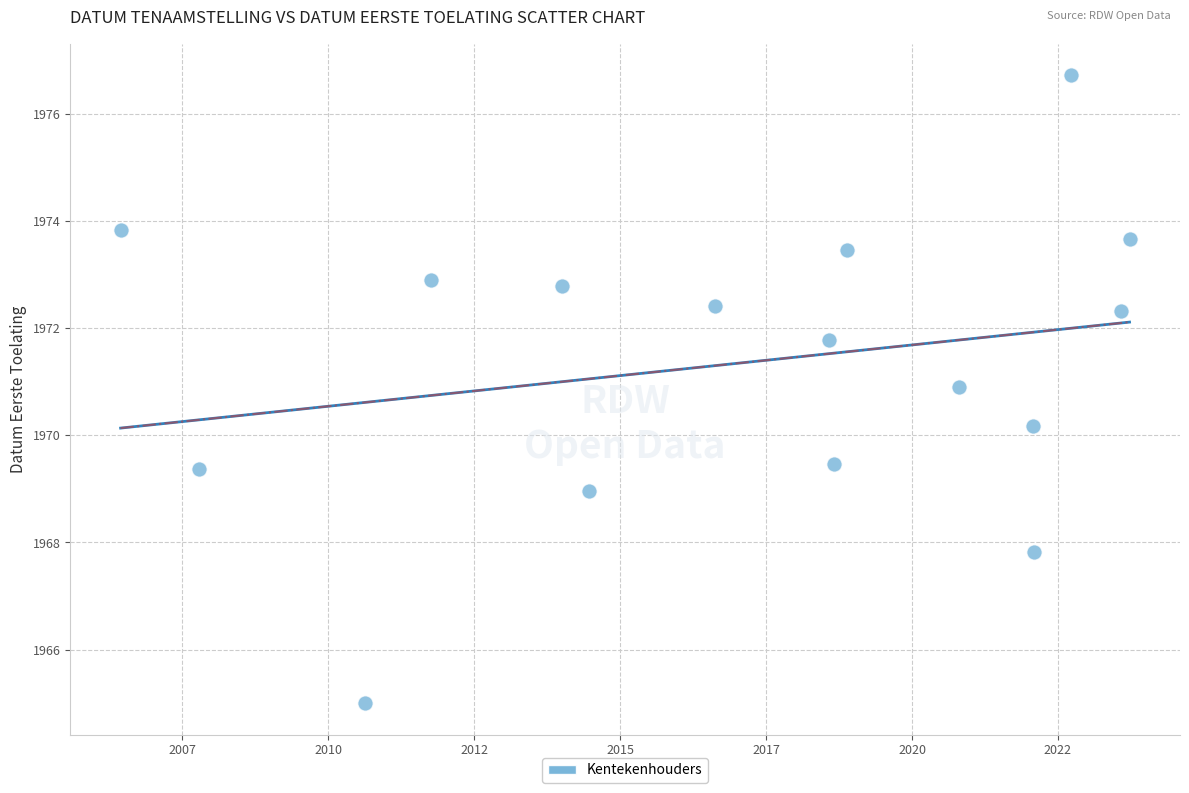

What Y value in the scatter plot is closest to 1970?

1970.2